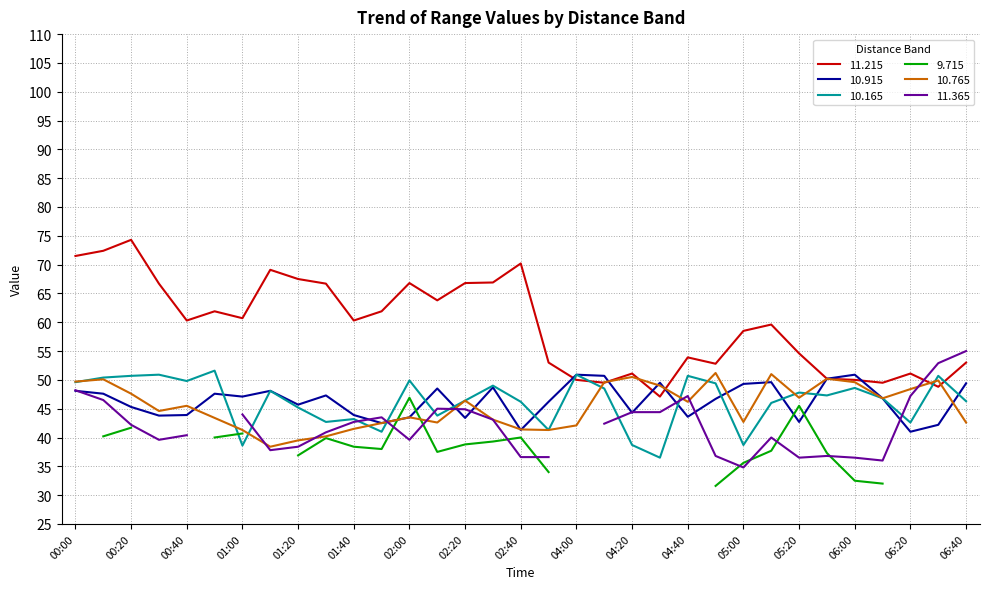

Is it true that 11.215 equals 60.3 at 01:40?

True